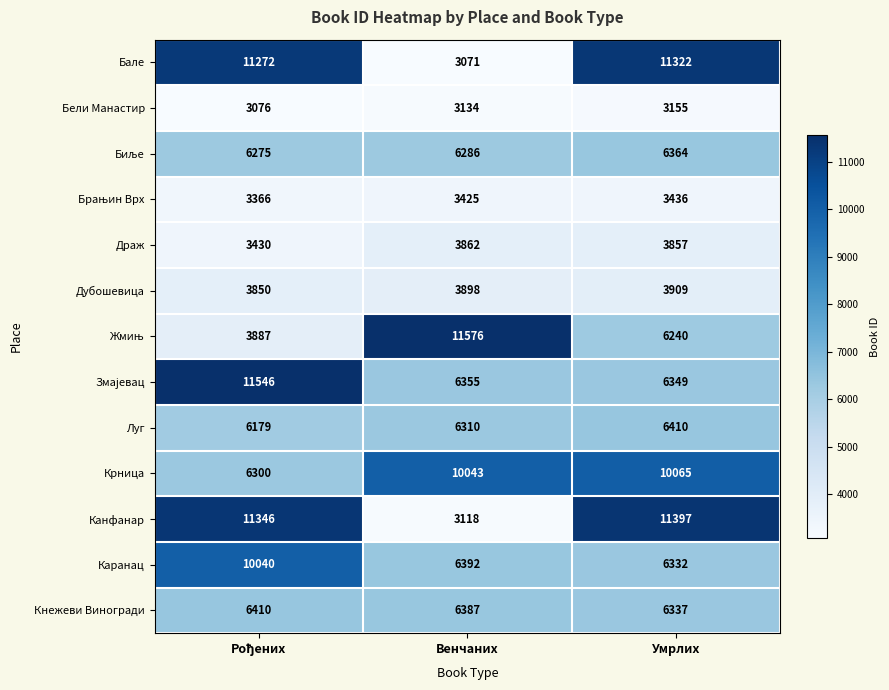

Which series has the largest total across all categories?

Крница